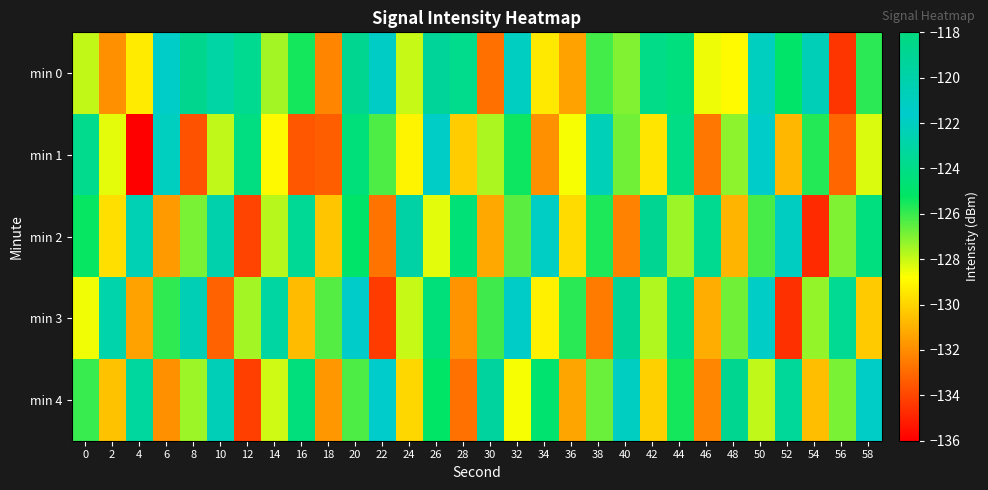

Reading left to right, extract all data points from this chart.

min 0: 0=-127.9	2=-131.9	4=-129.3	6=-121.5	8=-118.7	10=-123.0	12=-123.7	14=-127.5	16=-125.5	18=-132.2	20=-118.8	22=-121.3	24=-128.0	26=-119.2	28=-123.9	30=-132.8	32=-122.0	34=-129.4	36=-131.4	38=-126.2	40=-127.0	42=-124.0	44=-124.4	46=-128.6	48=-128.9	50=-121.0	52=-125.1	54=-120.7	56=-134.5	58=-125.8
min 1: 0=-123.8	2=-128.4	4=-136.1	6=-121.0	8=-133.7	10=-127.9	12=-124.2	14=-129.0	16=-133.5	18=-133.3	20=-124.5	22=-126.3	24=-129.1	26=-121.8	28=-130.2	30=-127.6	32=-125.4	34=-131.9	36=-128.7	38=-122.3	40=-126.8	42=-129.5	44=-124.1	46=-132.6	48=-127.2	50=-121.5	52=-130.8	54=-125.7	56=-133.1	58=-128.3
min 2: 0=-125.3	2=-129.7	4=-122.4	6=-131.6	8=-126.9	10=-120.2	12=-134.1	14=-127.8	16=-123.5	18=-130.4	20=-125.1	22=-132.7	24=-119.8	26=-128.4	28=-124.6	30=-131.2	32=-126.5	34=-121.9	36=-129.8	38=-125.6	40=-132.3	42=-118.9	44=-127.4	46=-123.7	48=-130.9	50=-126.2	52=-121.1	54=-134.8	56=-127.0	58=-124.3
min 3: 0=-128.6	2=-122.8	4=-131.4	6=-125.9	8=-120.6	10=-133.2	12=-127.5	14=-123.1	16=-130.7	18=-126.4	20=-121.7	22=-134.3	24=-128.0	26=-124.5	28=-131.8	30=-126.1	32=-121.4	34=-129.2	36=-125.8	38=-132.5	40=-119.1	42=-127.7	44=-124.0	46=-131.1	48=-126.8	50=-121.3	52=-134.6	54=-127.3	56=-123.6	58=-130.3
min 4: 0=-126.0	2=-130.5	4=-123.2	6=-131.9	8=-127.4	10=-120.7	12=-134.2	14=-128.1	16=-124.4	18=-131.7	20=-126.3	22=-121.6	24=-129.9	26=-125.2	28=-132.8	30=-119.5	32=-128.7	34=-124.9	36=-131.3	38=-126.7	40=-122.0	42=-130.1	44=-125.5	46=-132.2	48=-118.8	50=-127.9	52=-123.4	54=-130.6	56=-126.9	58=-121.8